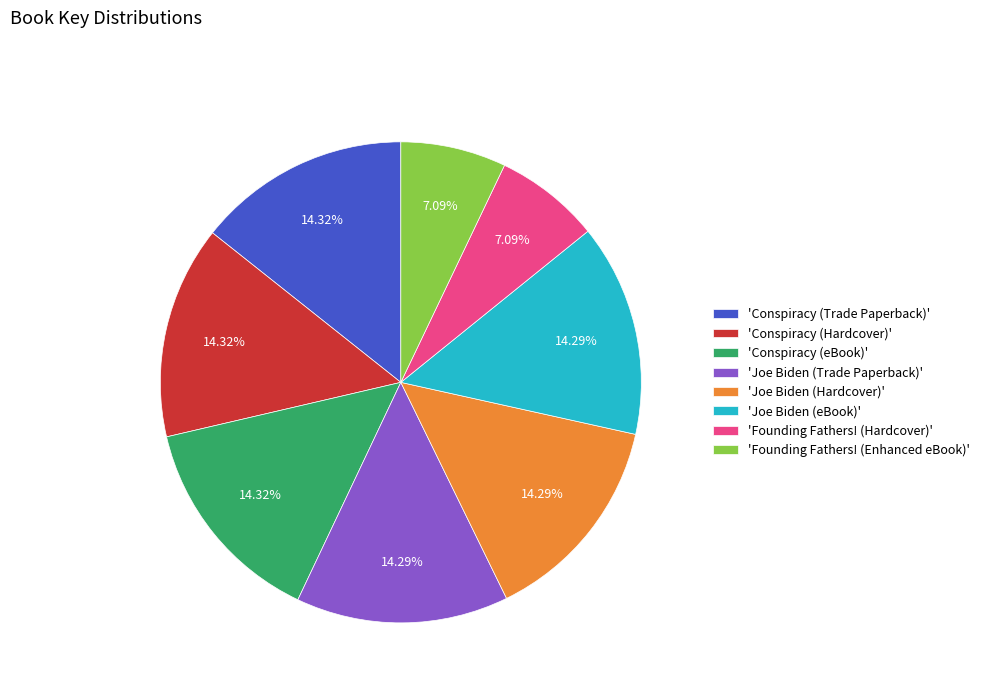

To the nearest percent, what is the difference between the largest and smallest slice percentages?

7%